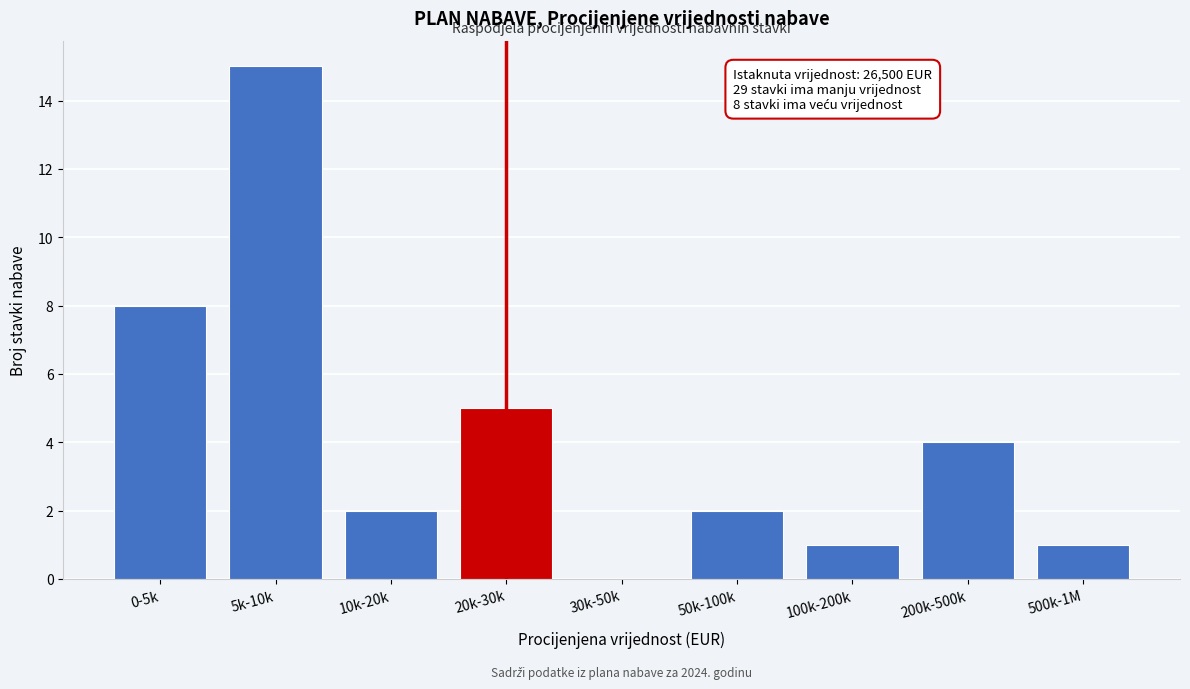

Reading left to right, transcribe all the data shown in this chart.

0-5k=8	5k-10k=15	10k-20k=2	20k-30k=5	30k-50k=0	50k-100k=2	100k-200k=1	200k-500k=4	500k-1M=1